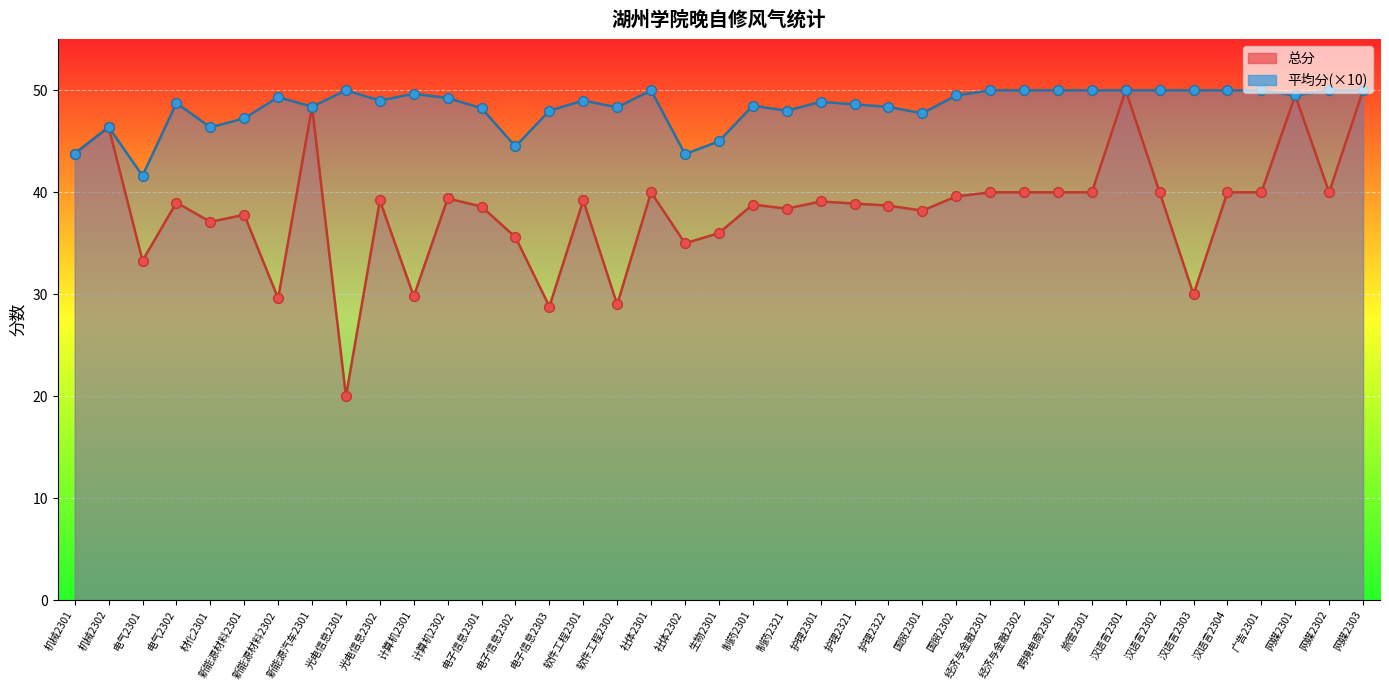

Which series contains the lowest Y value?

总分